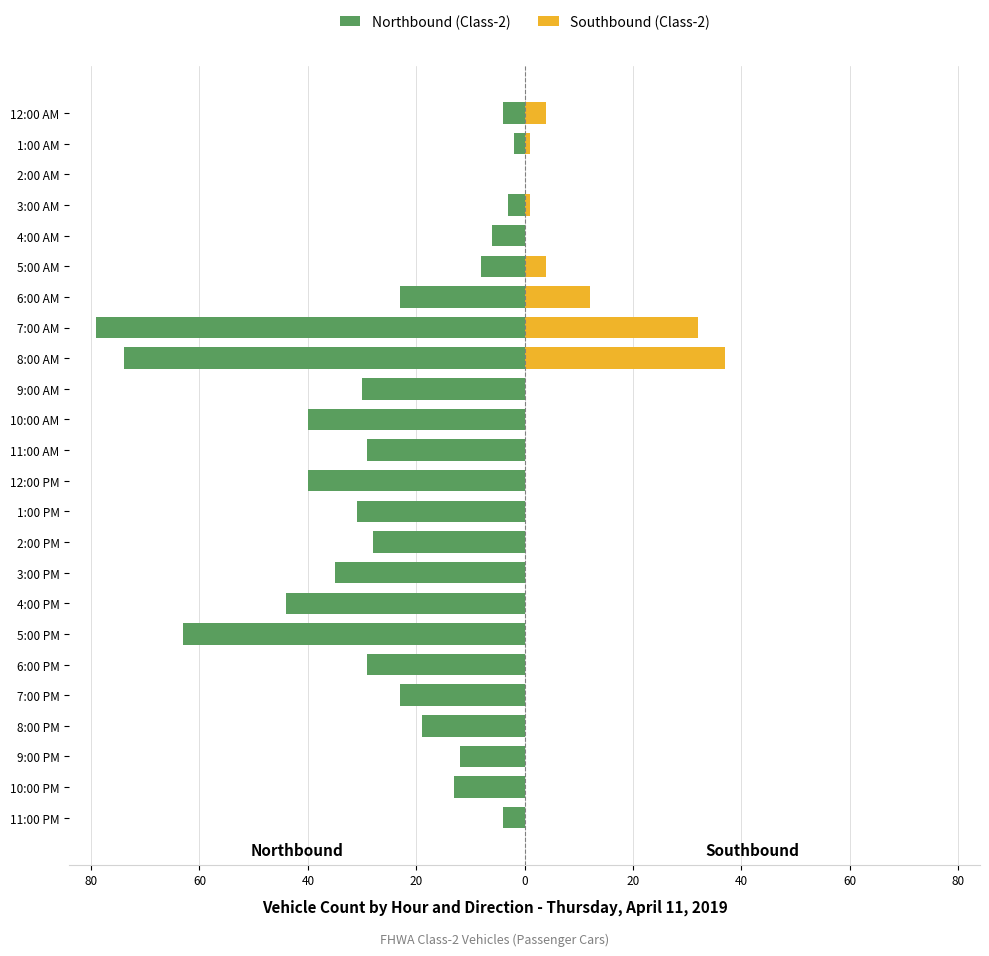

True or false: Northbound (Class-2) has a value of -31 at 1:00 PM.

True